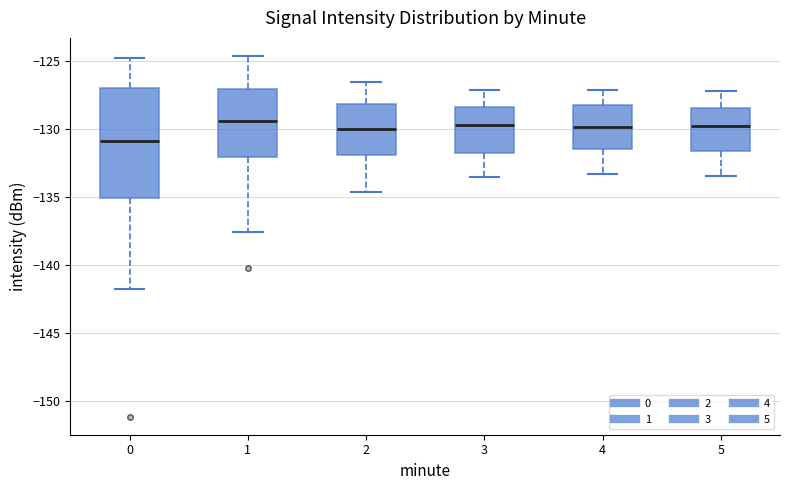

Reading left to right, transcribe this box plot: for each box, give where its median line is, the range the box spans, and where its two whiskers end, as read against the y-axis. The values are not printed on the chart, so give them approximately, as read against the axis.

0: median -131.0, box -135.0 to -127.0, whiskers -142.0 to -124.5
1: median -129.5, box -132.0 to -127.0, whiskers -137.5 to -124.5
2: median -130.0, box -132.0 to -128.0, whiskers -134.5 to -126.5
3: median -129.5, box -131.5 to -128.5, whiskers -133.5 to -127.0
4: median -130.0, box -131.5 to -128.0, whiskers -133.5 to -127.0
5: median -129.5, box -131.5 to -128.5, whiskers -133.5 to -127.0